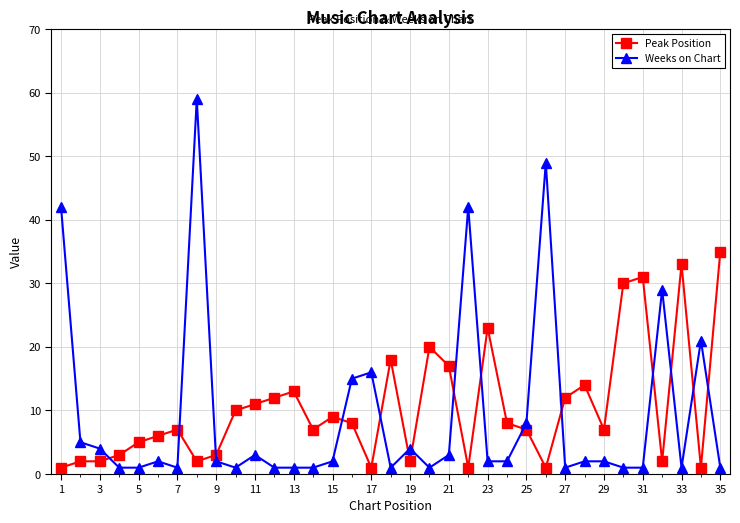

Which series has the widest spread of values?

Weeks on Chart